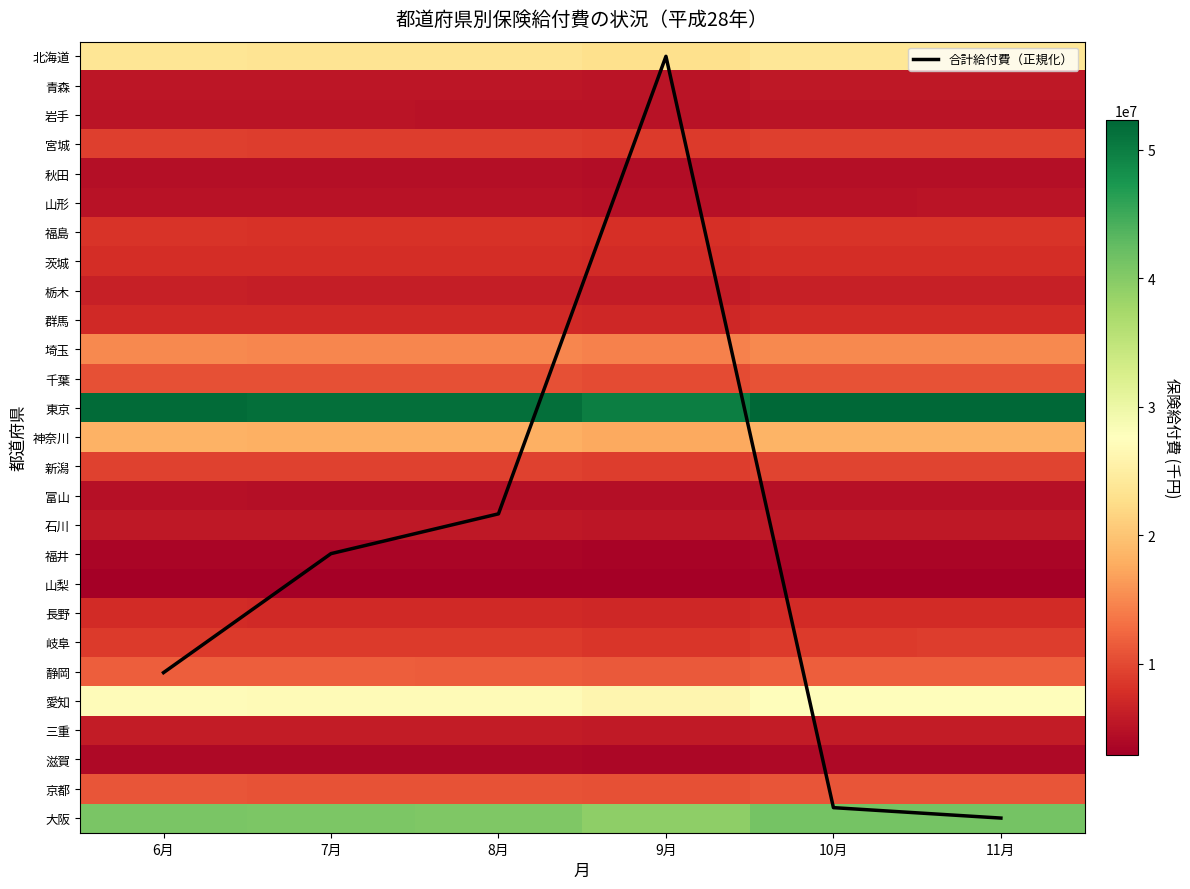

What is the sum of all 埼玉 values?

88862423.1